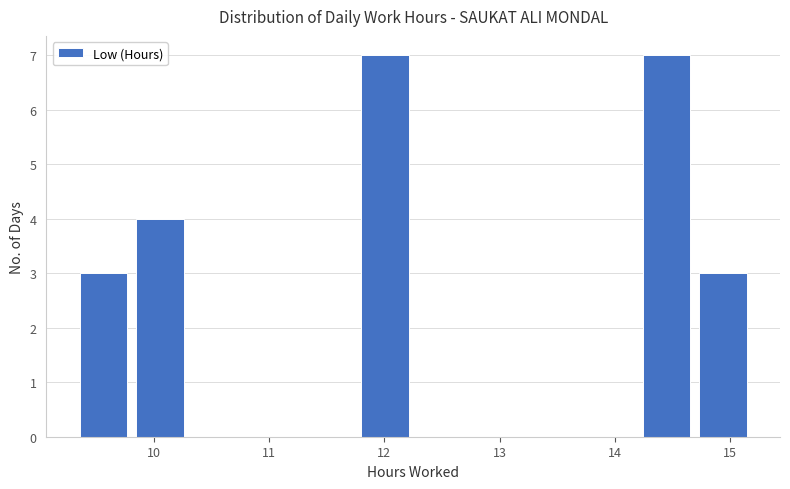

How tall is the bar that spans 14.2 to 14.7 on the x-axis? Neither the bar edges nor the heights are printed on the chart, so give them approximately, as read against the axes.

7